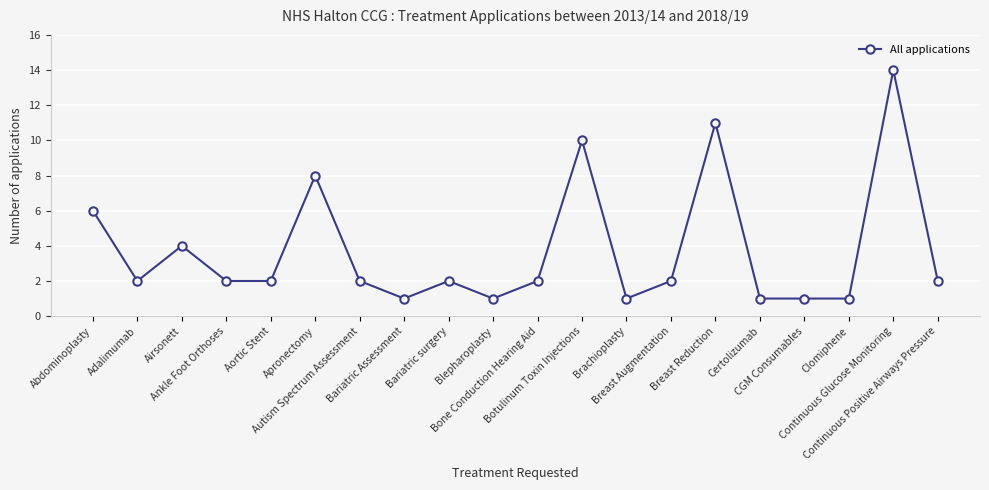

True or false: the data has more than 1 interior local peaks.

True